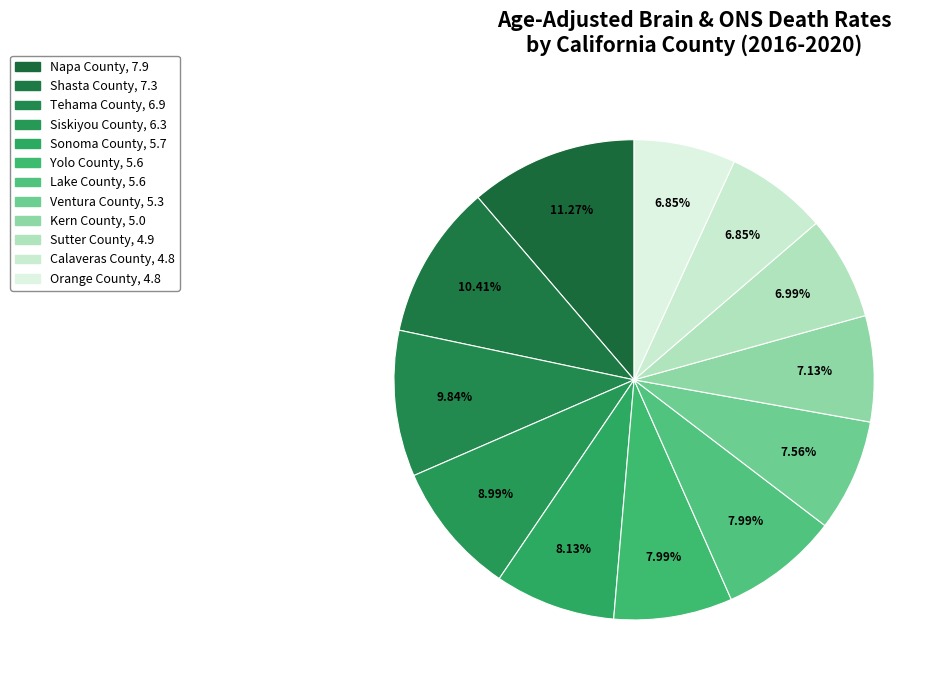

Which category has the smallest portion of the pie?

Calaveras County